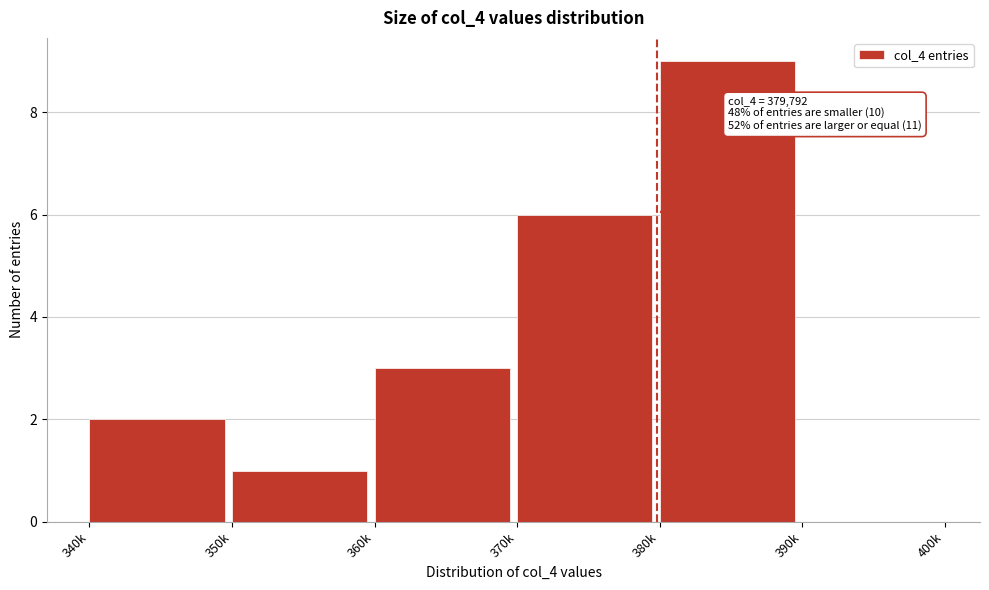

Reading left to right, transcribe all the data shown in this chart.

340k=2	350k=1	360k=3	370k=6	380k=9	390k=0